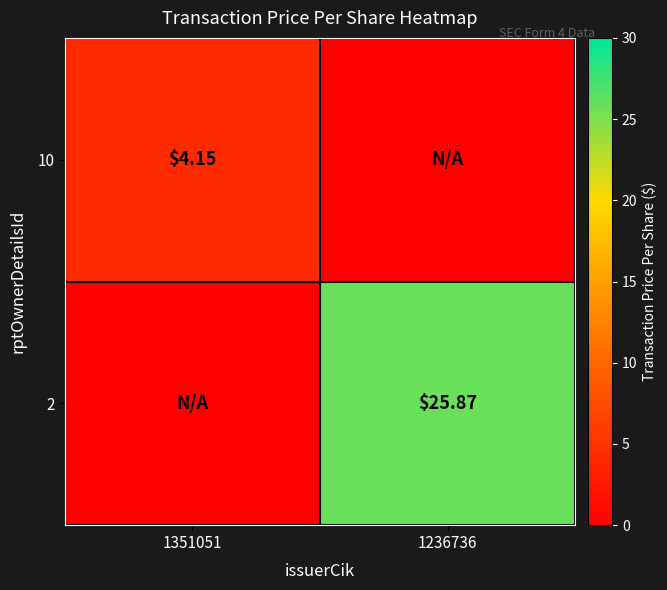

The 2 series shows 14.6 at 1236736. True or false?

False